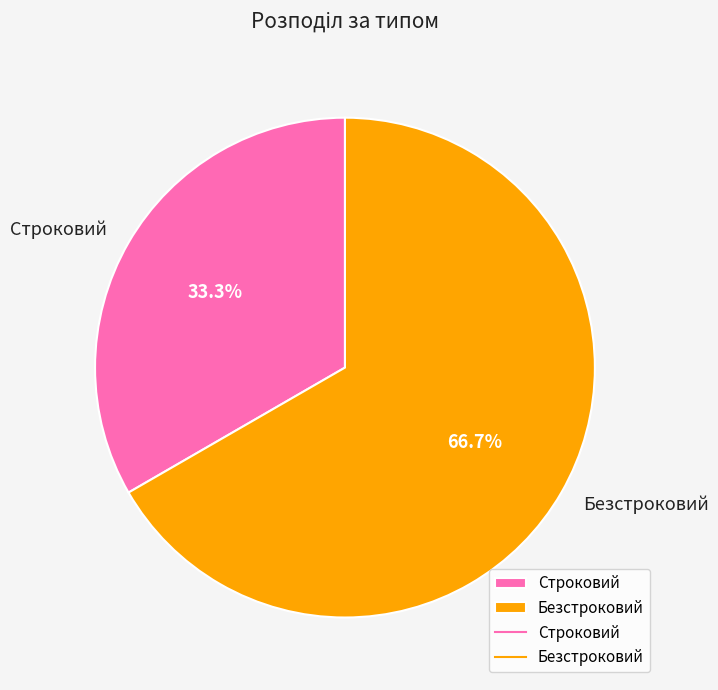

To the nearest percent, what is the difference between the largest and smallest slice percentages?

33%